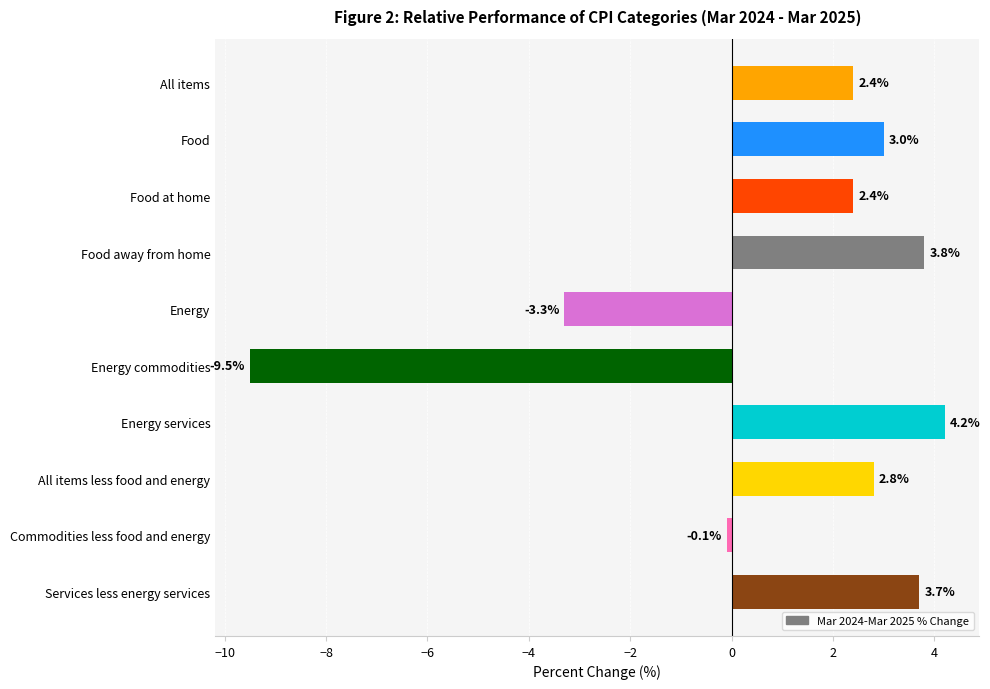

What is the greatest value displayed?

4.2